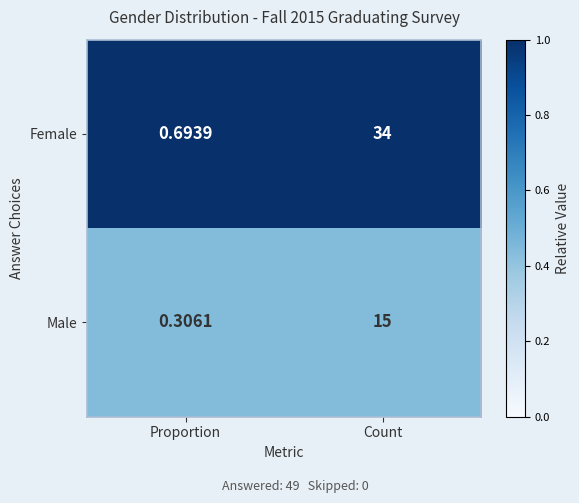

At which category is the sum across all series the highest?

Count